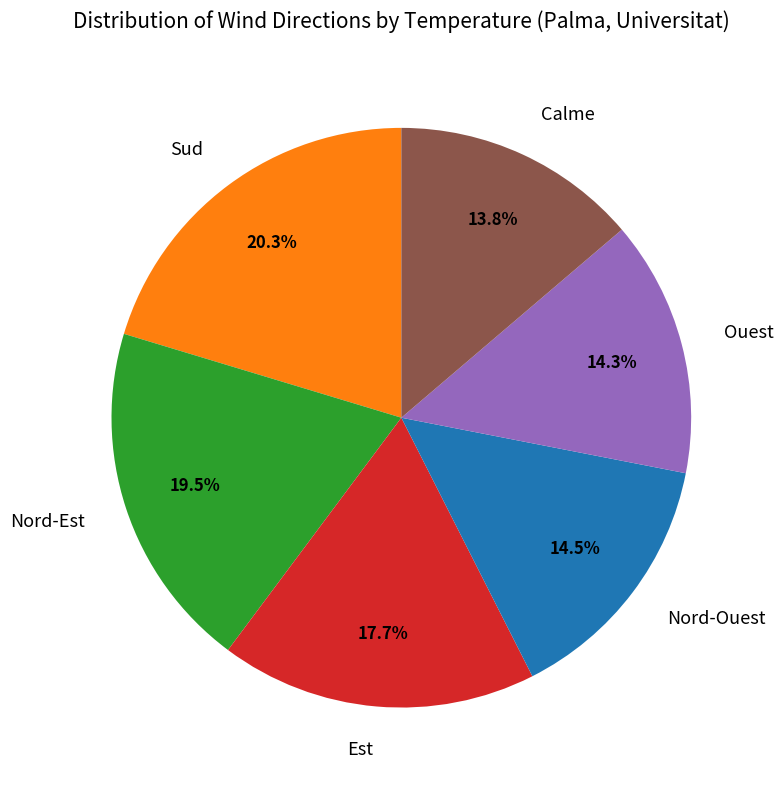

Is there a majority slice in this chart?

No